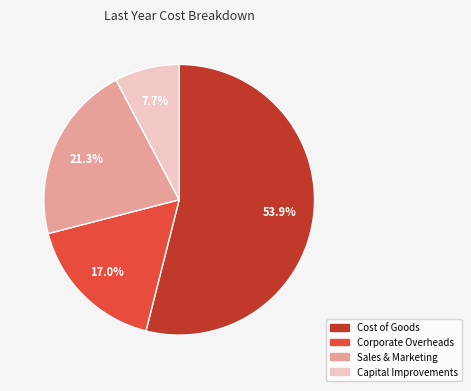

Which slice is the smallest?

Capital Improvements